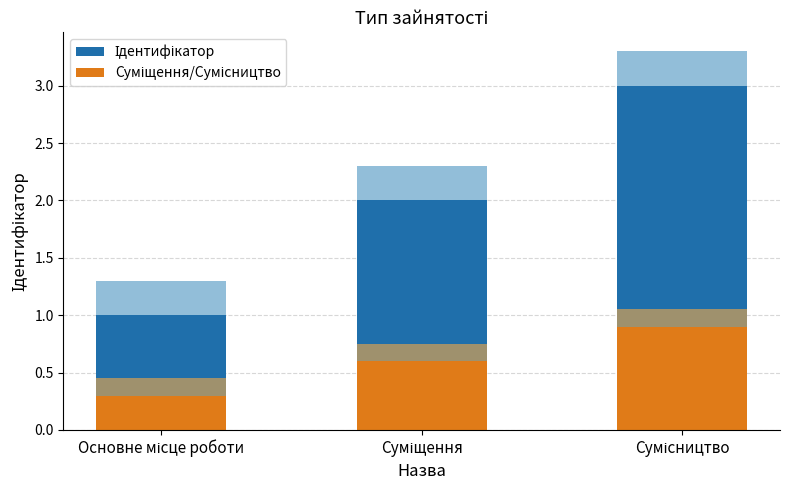

How many groups of bars are there?

3